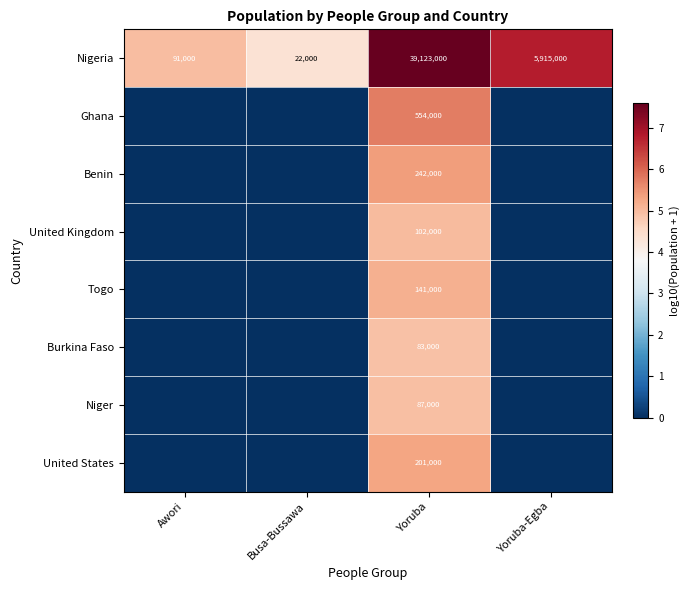

What is the spread (max minus min) of values at Yoruba-Egba?

6.8